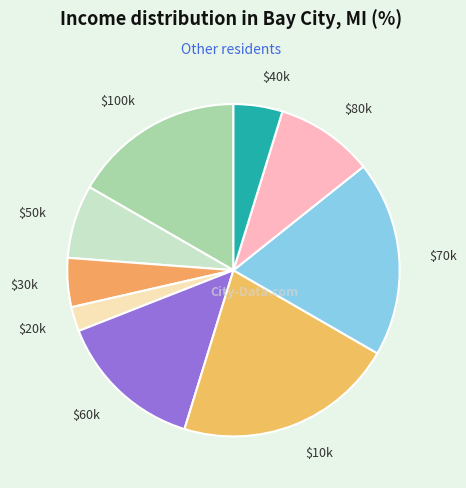

Which slice is the smallest?

$20k